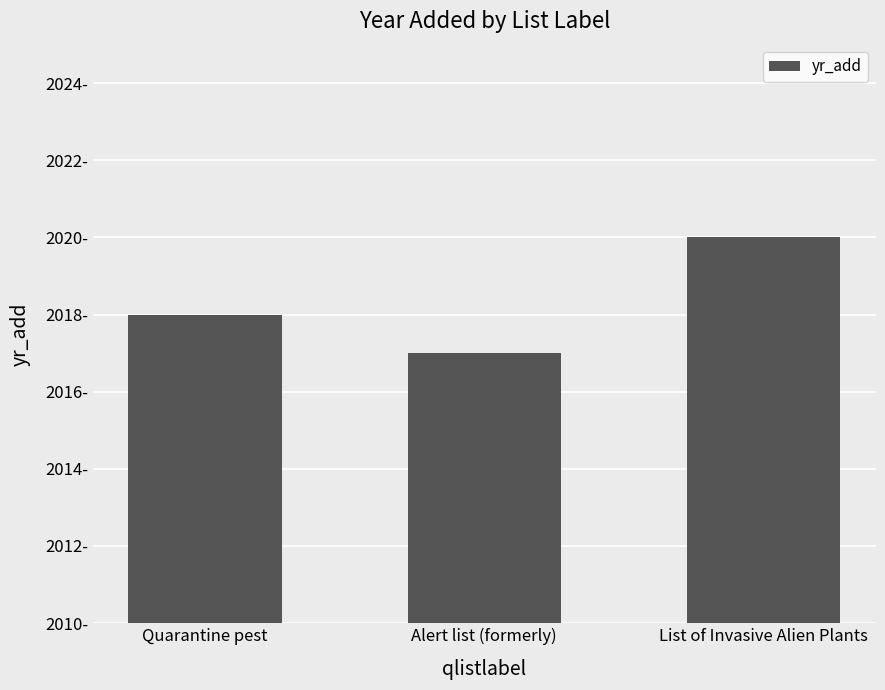

Rank the categories by value from highest to lowest.

List of Invasive Alien Plants, Quarantine pest, Alert list (formerly)